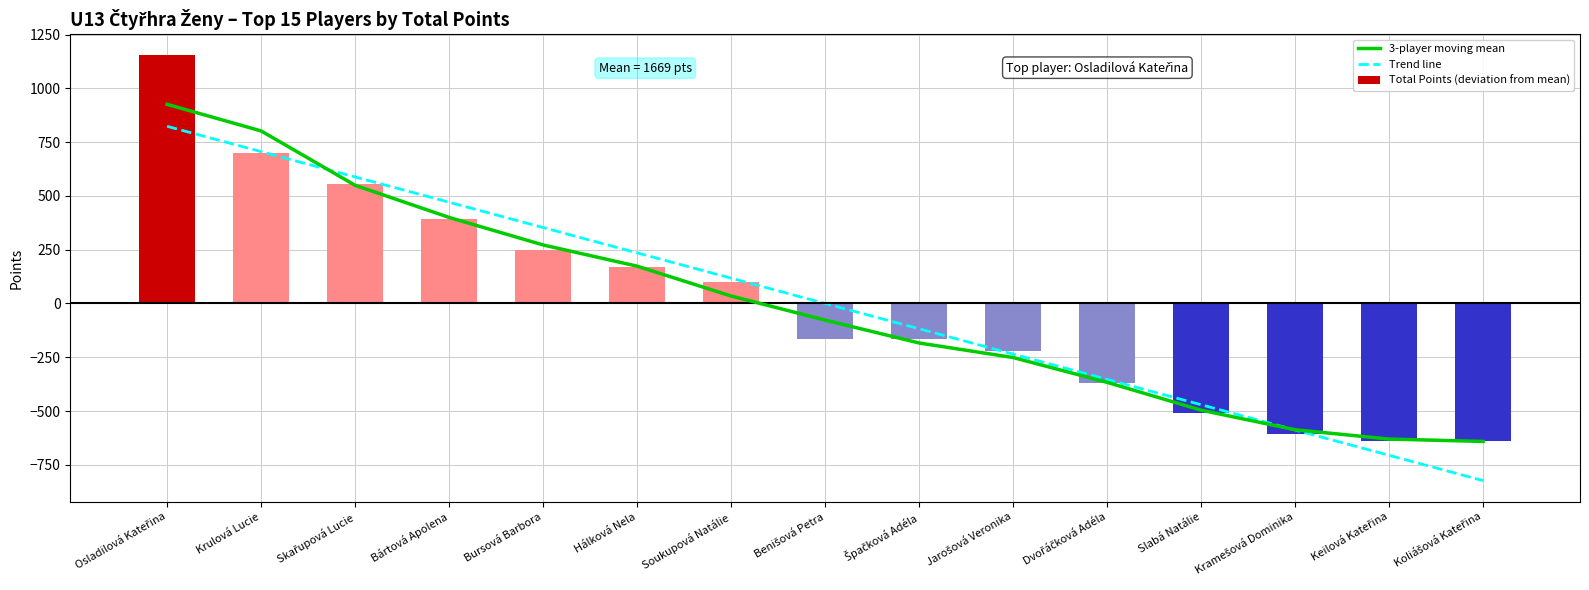

Where does the Total Points (deviation from mean) series first go above -165?

Osladilová Kateřina